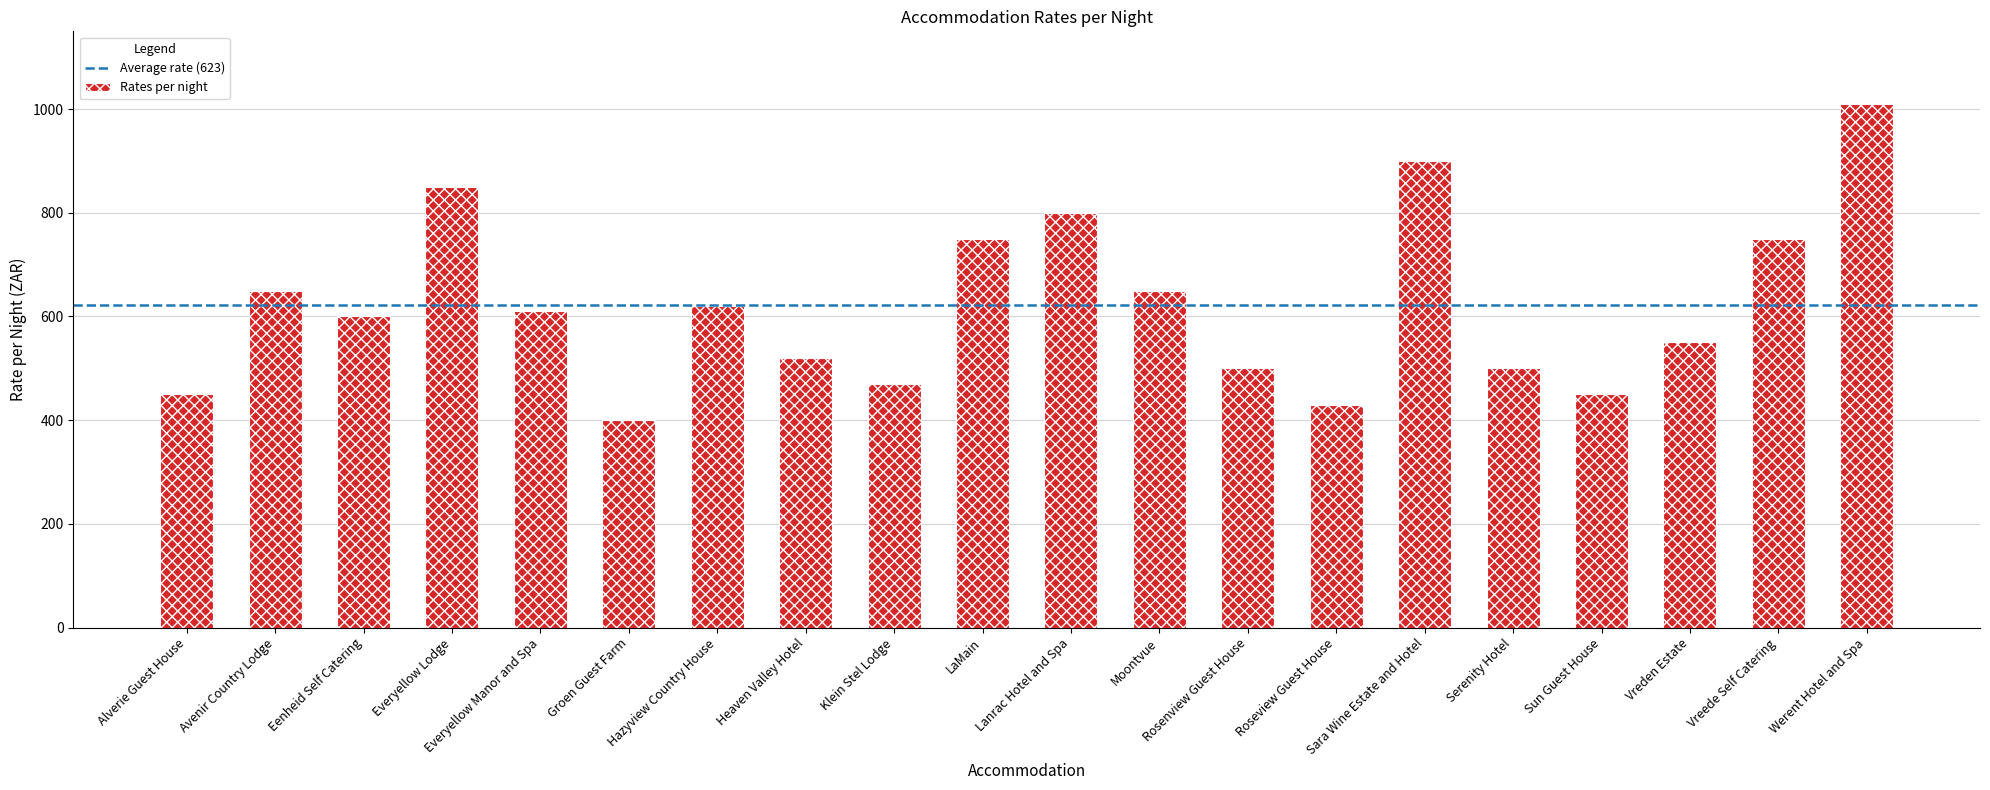

What is the value of the 2nd bar from the left?

650